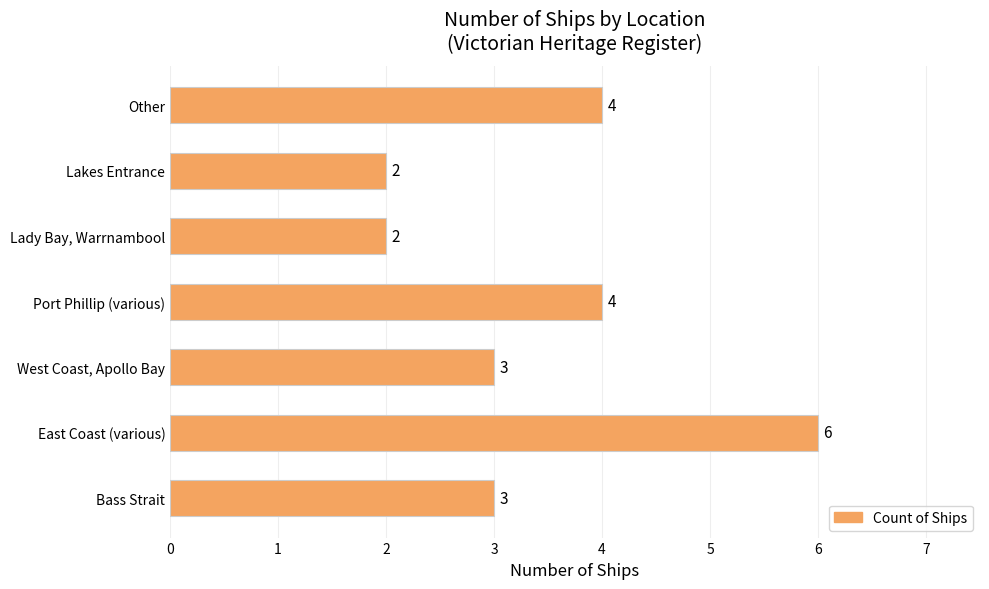

Is it true that the value at Bass Strait is 4?

False